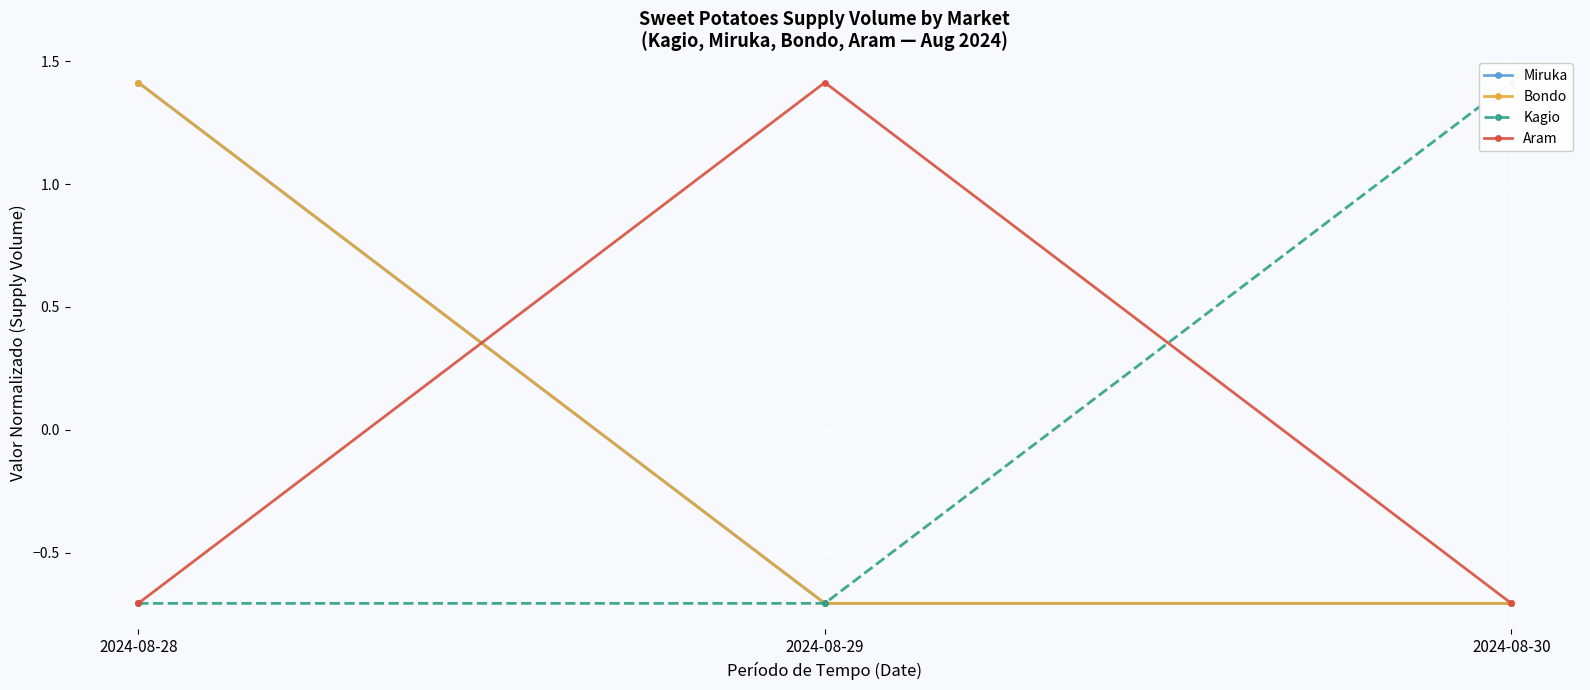

What is the spread (max minus min) of values at 2024-08-30?

2.1